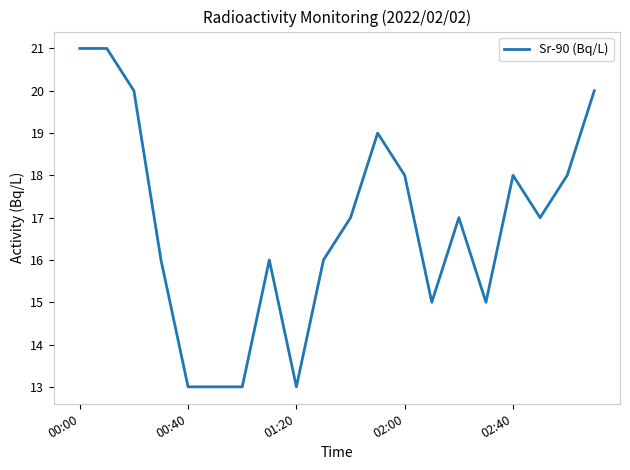

What is the minimum value shown in the chart?

13